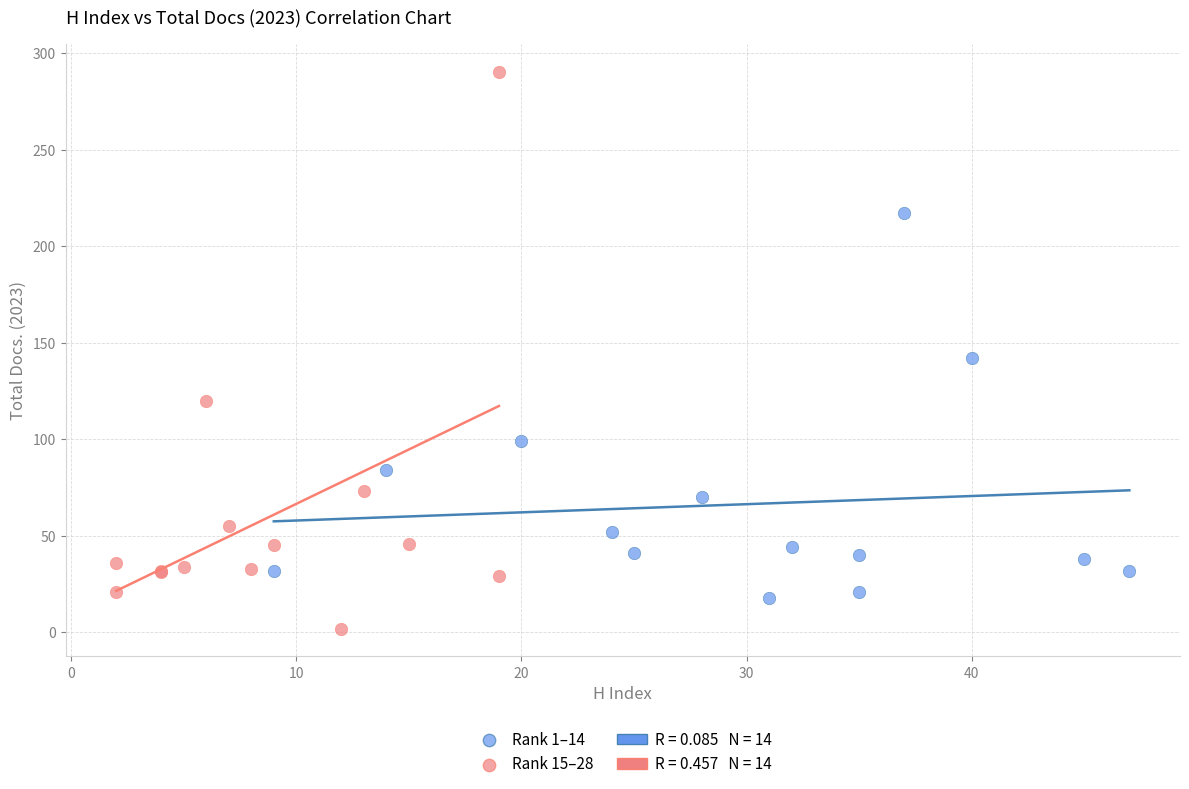

Which series contains the highest Y value?

Rank 15–28